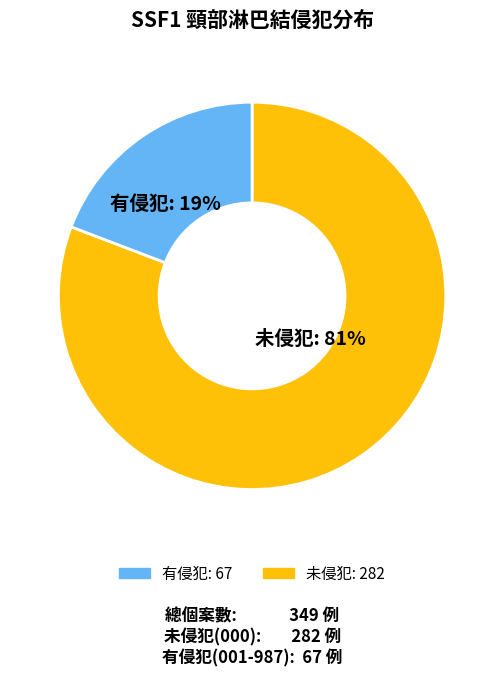

To the nearest percent, what is the difference between the largest and smallest slice percentages?

62%